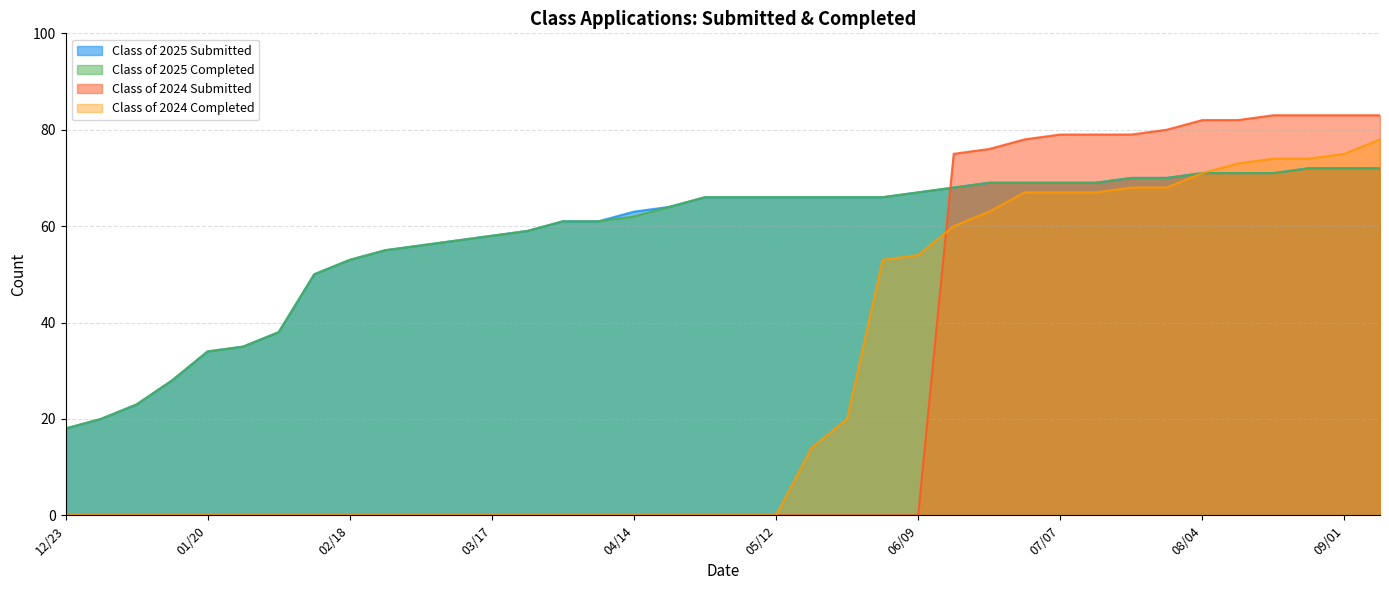

How many lines are shown in the chart?

4